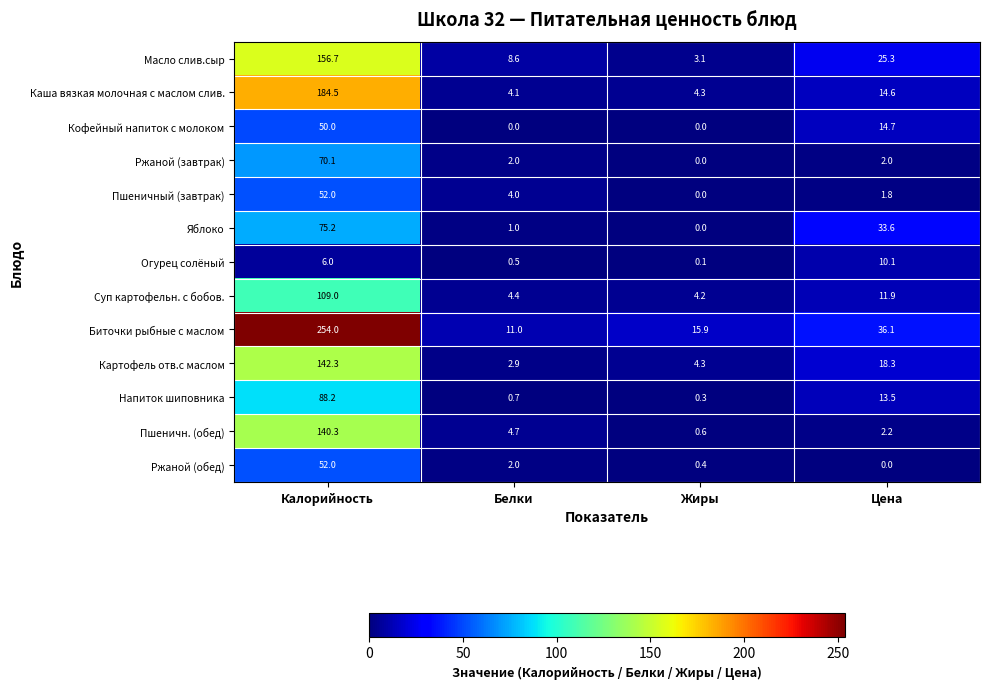

True or false: Пшеничн. (обед) has a value of 6.5 at Белки.

False